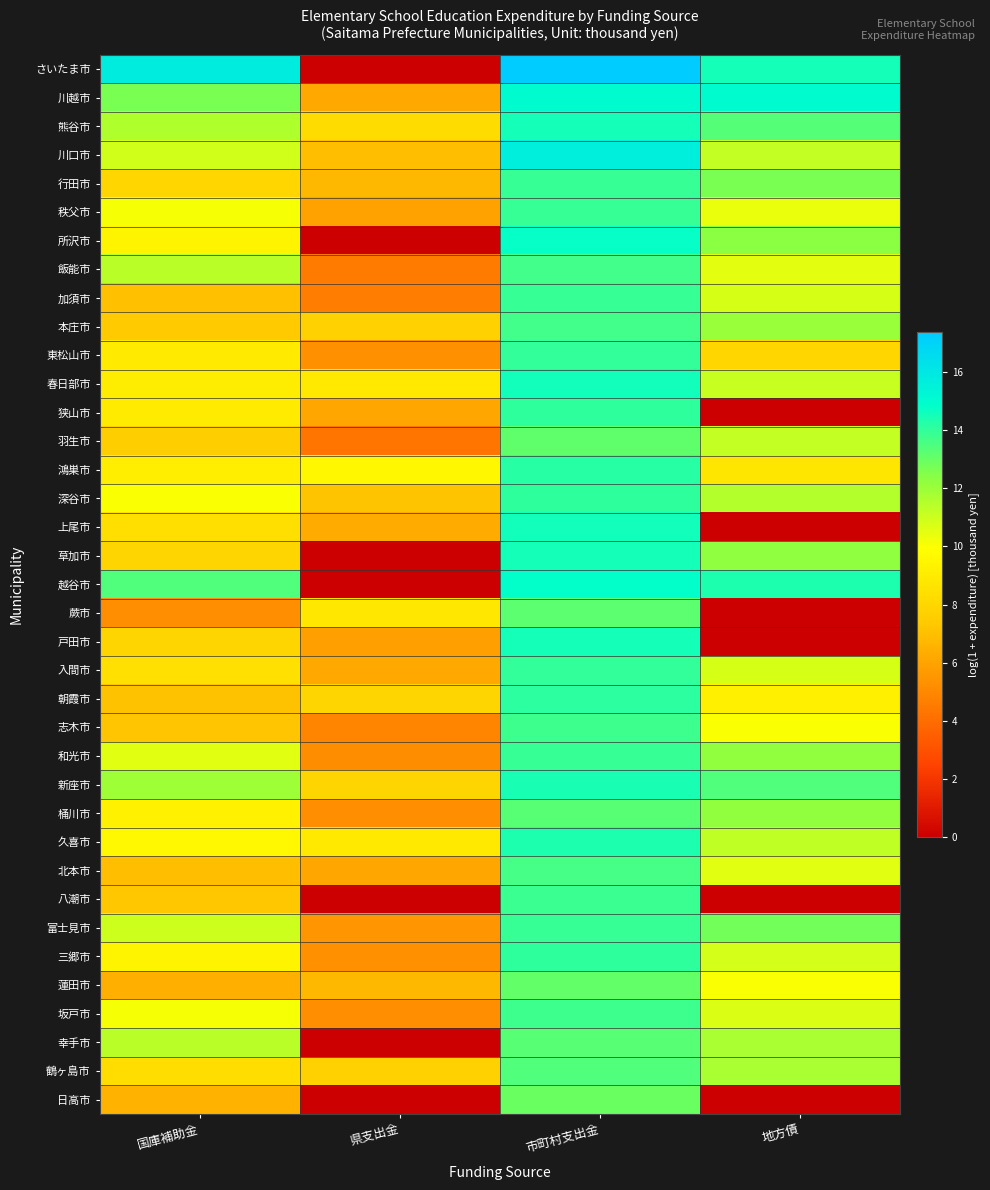

What is the maximum value shown in the chart?

17.4